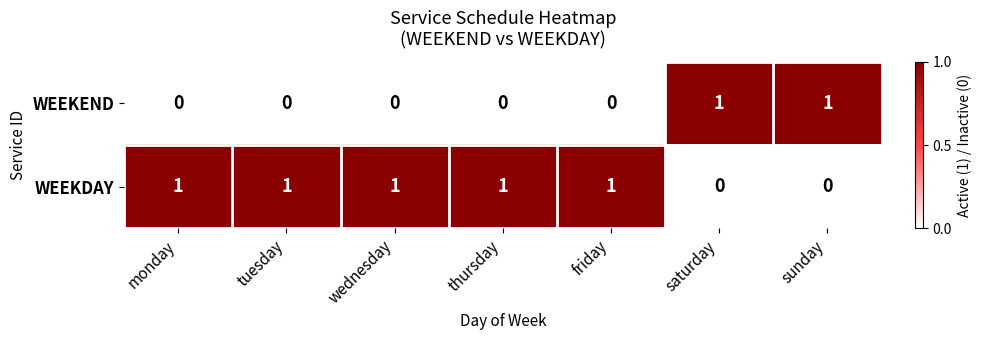

Reading left to right, list all the values displayed in this chart.

WEEKEND: 0	0	0	0	0	1	1
WEEKDAY: 1	1	1	1	1	0	0